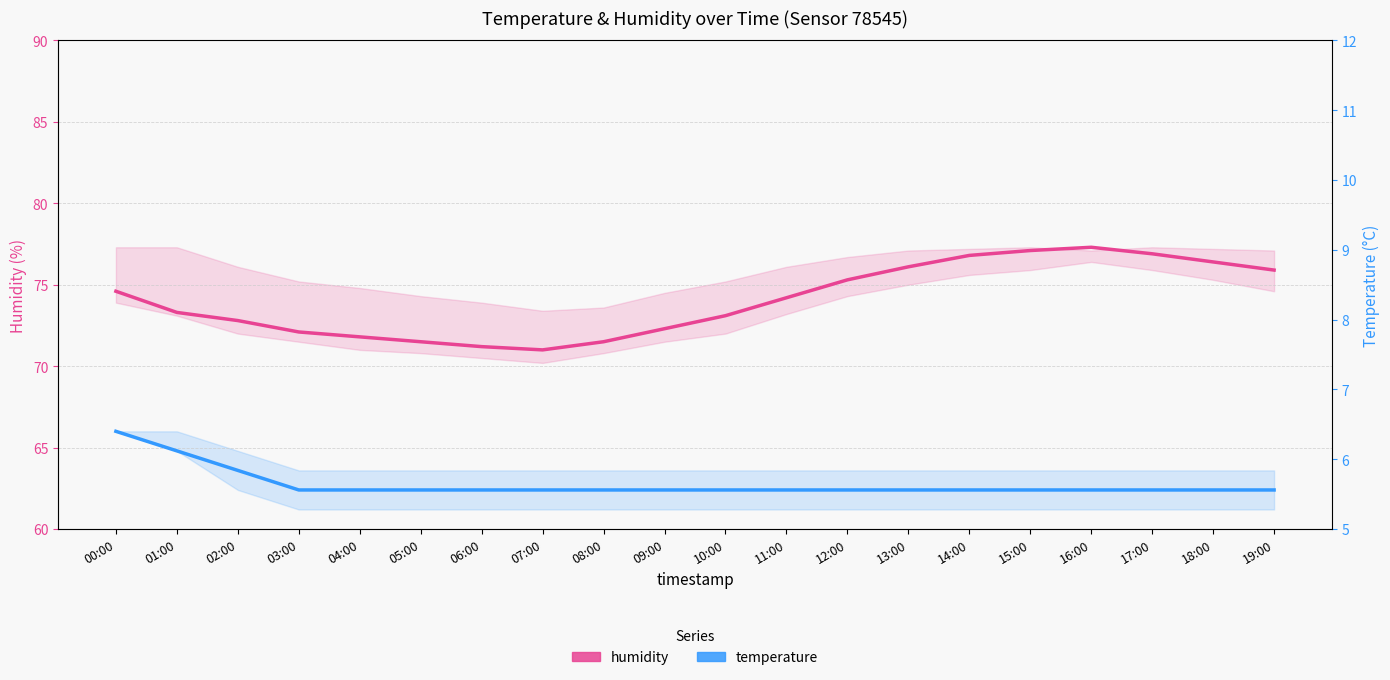

Which has a higher value, 01:00 or 08:00?

01:00